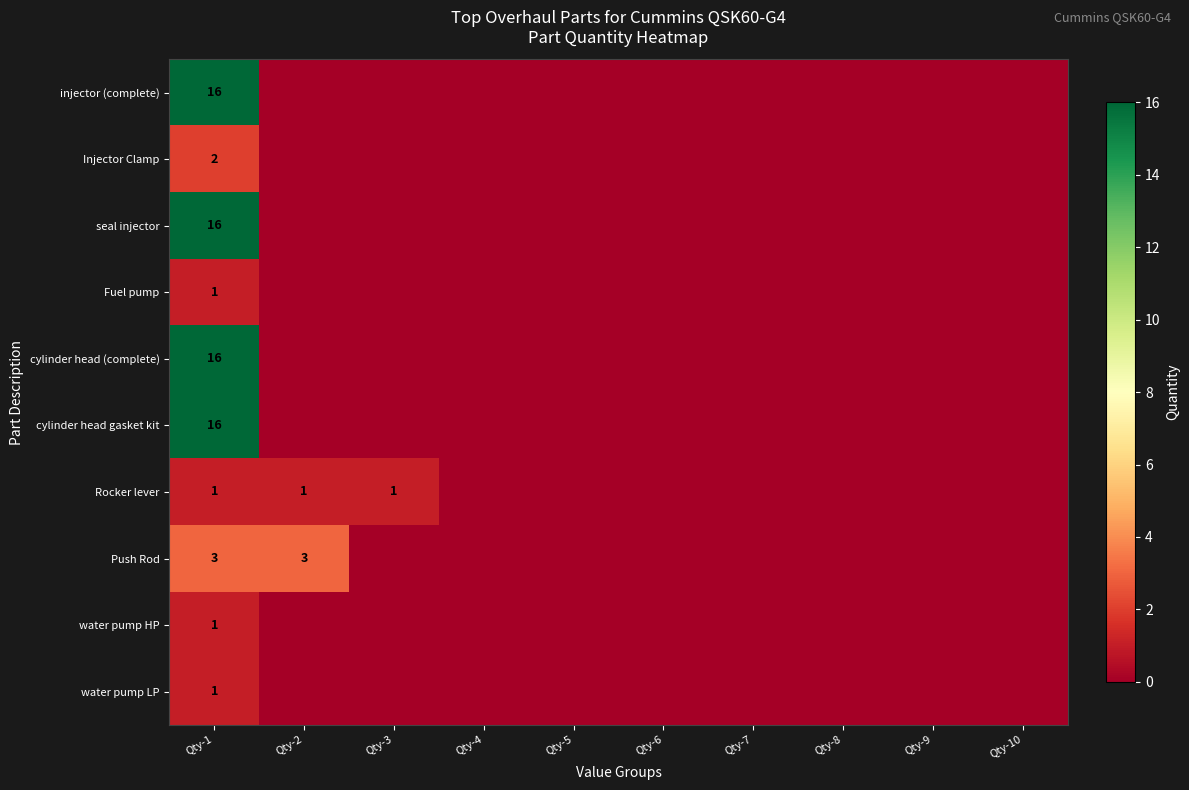

The Injector Clamp series shows 0 at Qty-1. True or false?

False